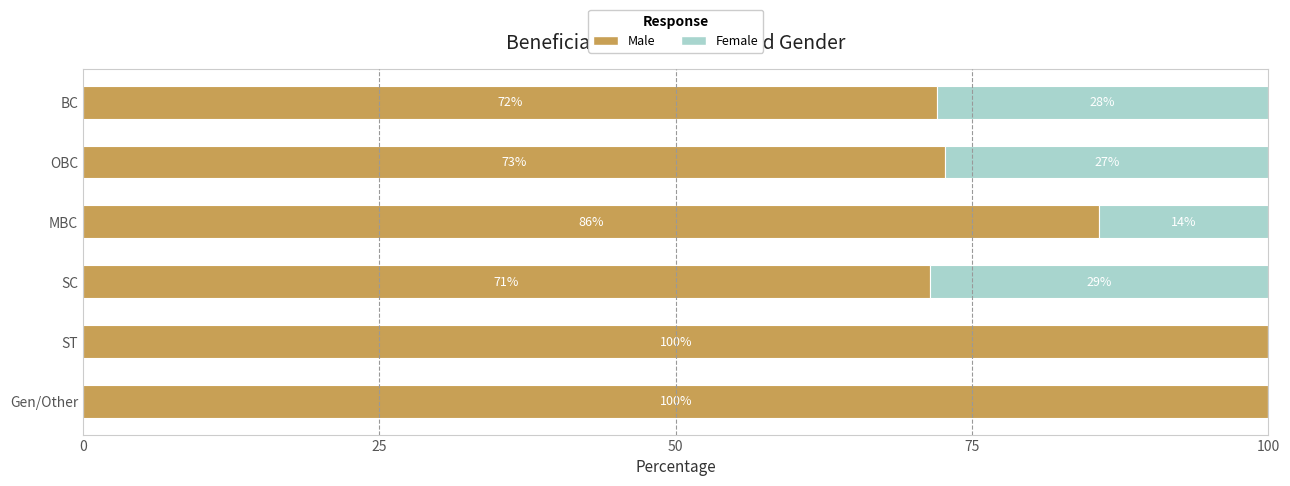

The value of Male at Gen/Other is 173.7. True or false?

False